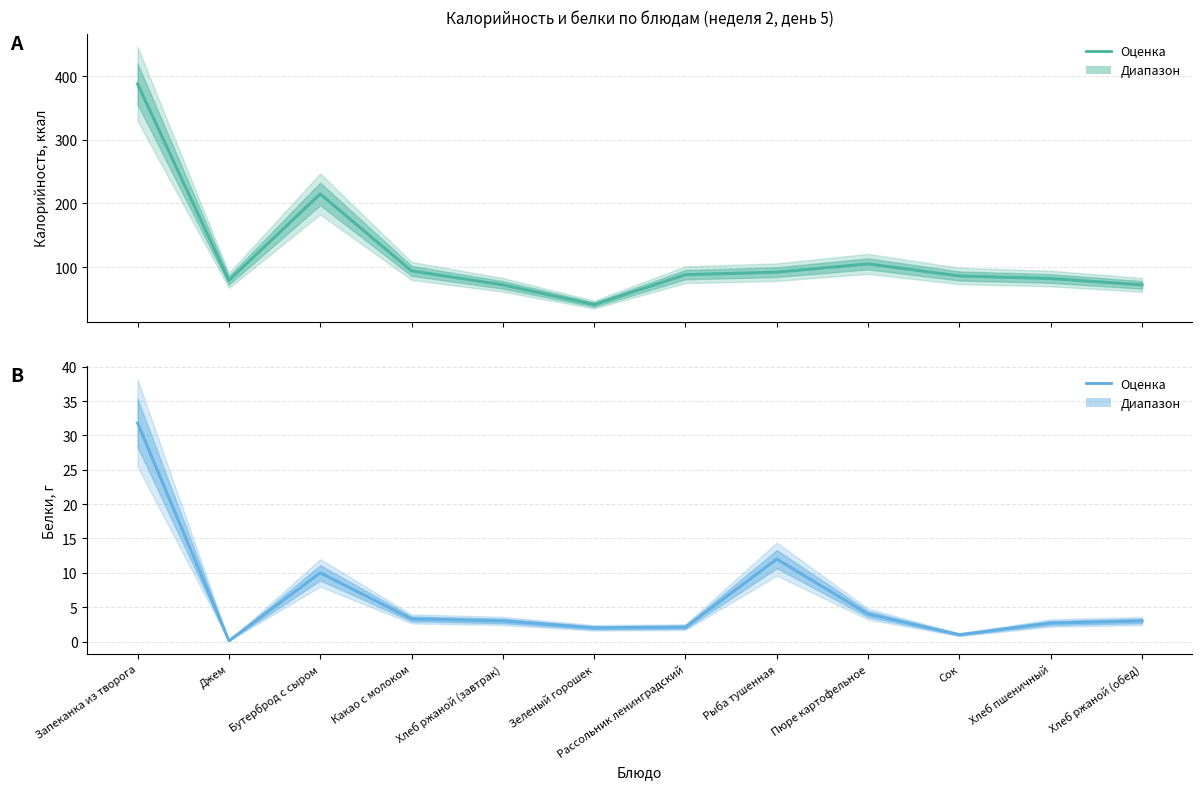

What is the sum of all Калорийность (ккал) values?

1414.0